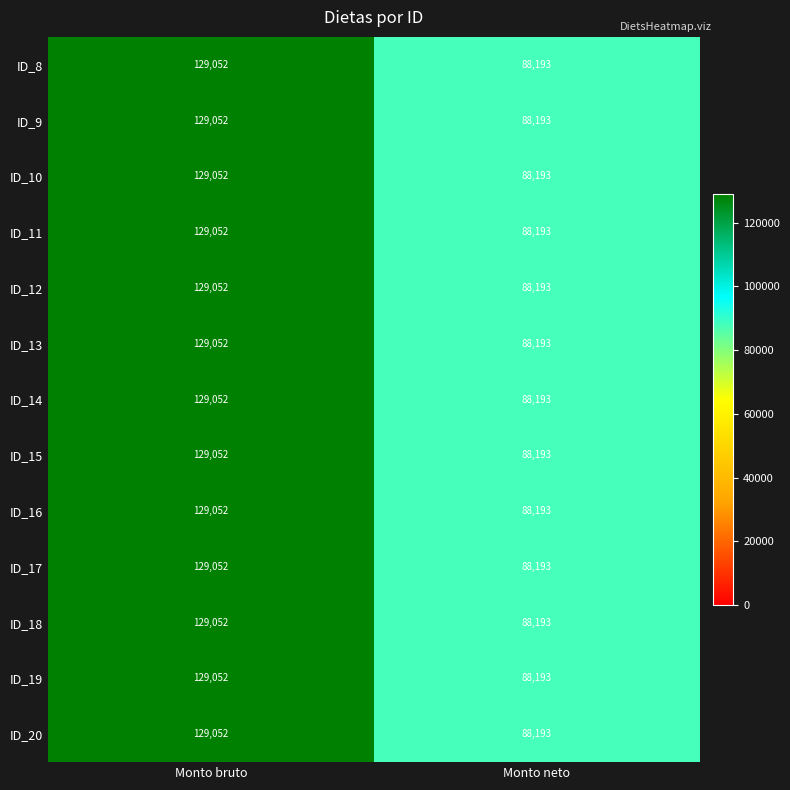

What is the sum of the ID_11 values at Monto bruto and Monto neto?

217245